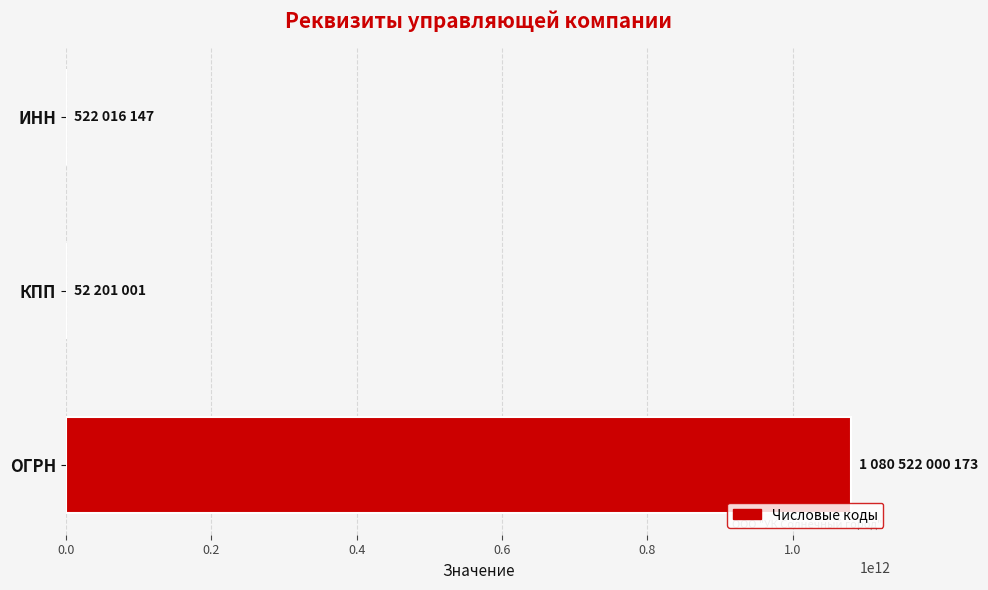

What is the greatest value displayed?

1080522000173